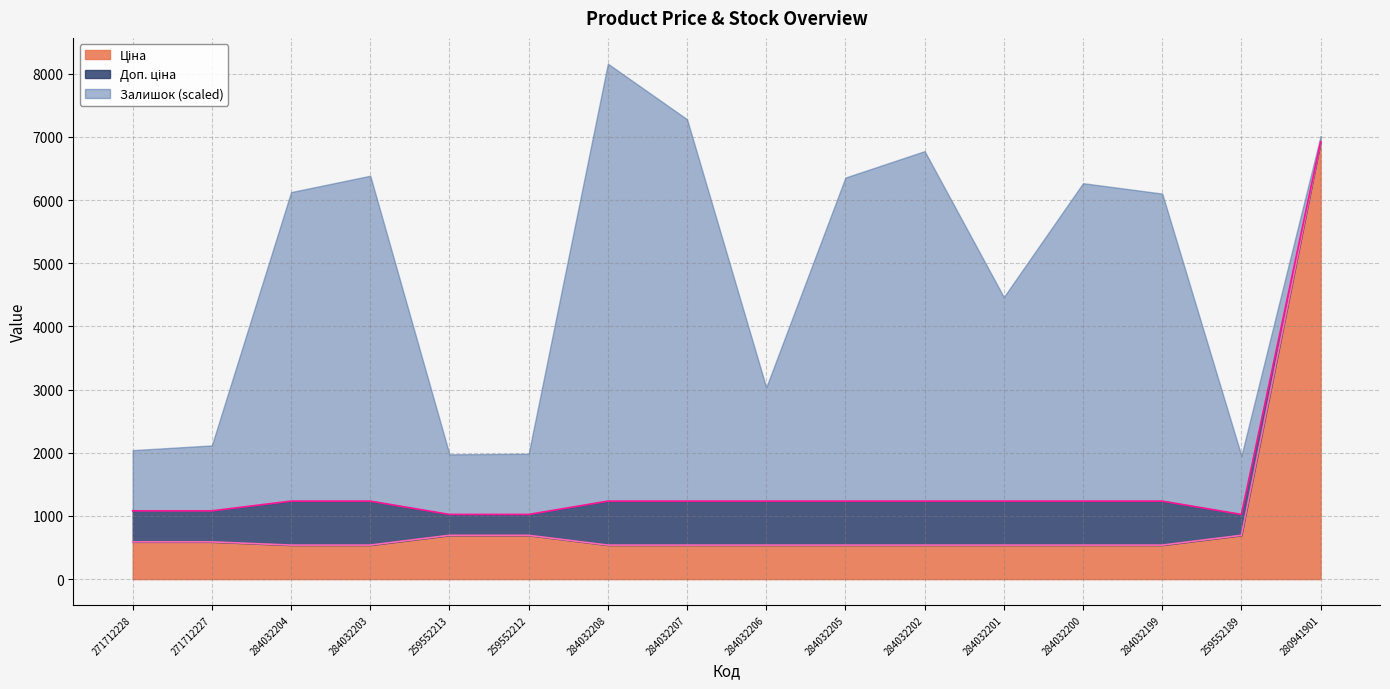

Does the chart display data point markers on the line(s)?

No